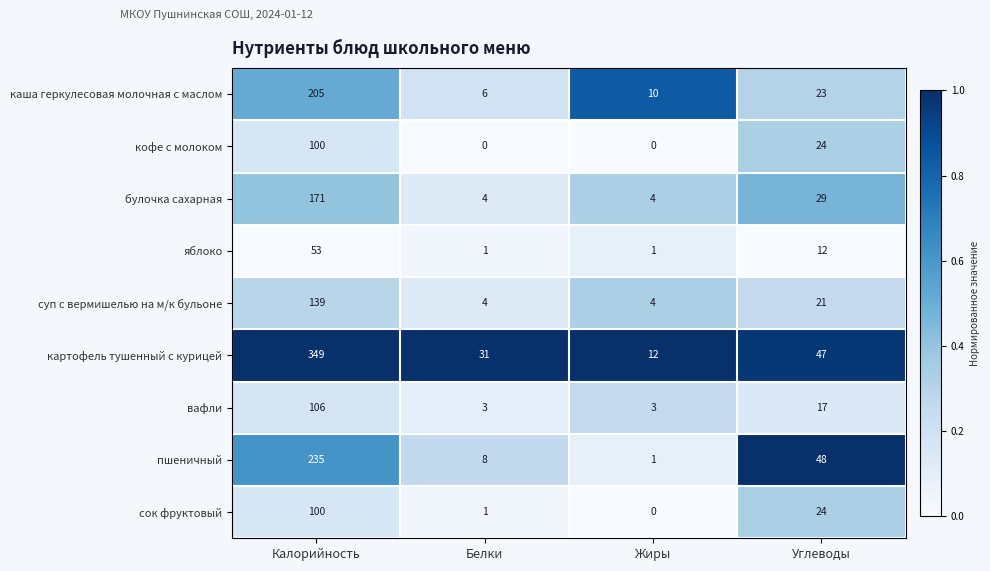

At which label does булочка сахарная first exceed 29?

Калорийность